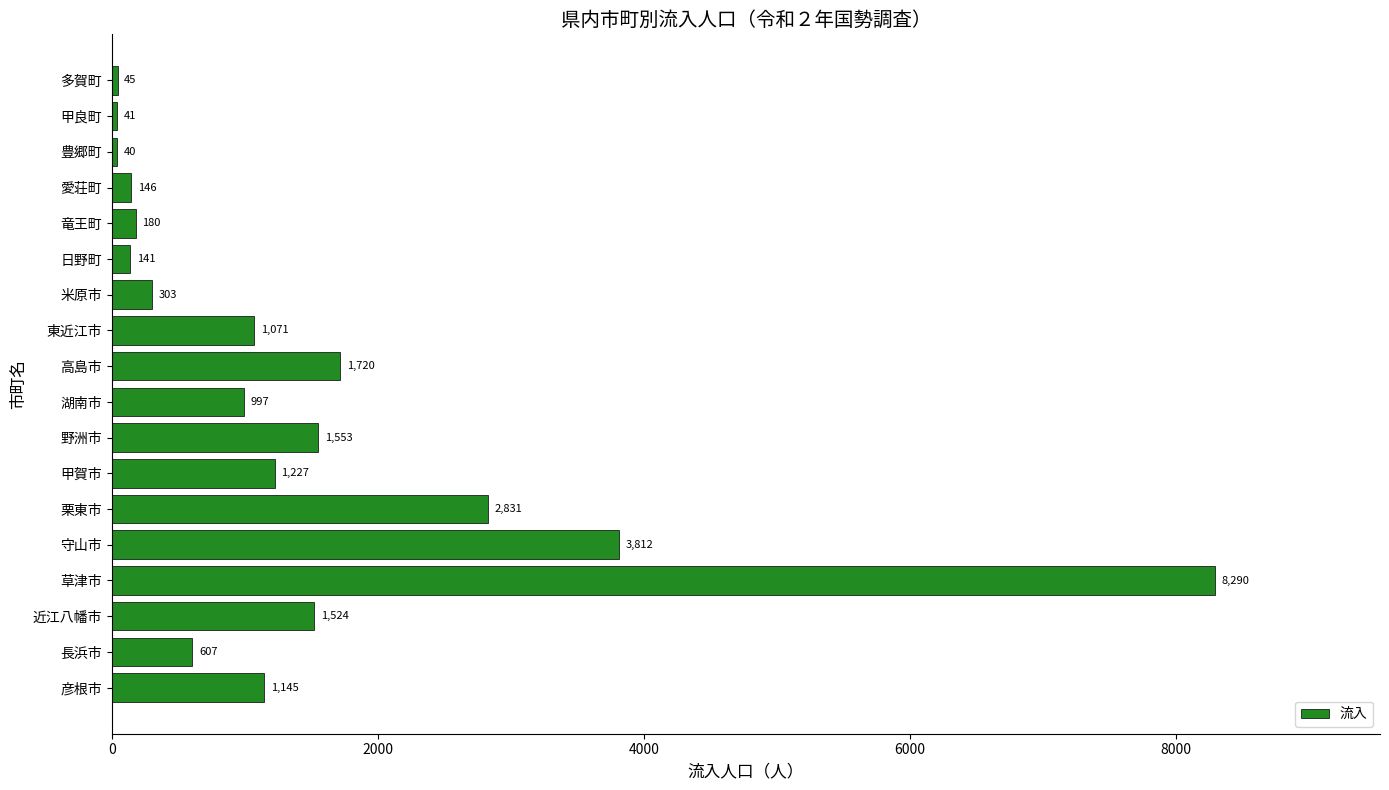

List the labels in order of value, largest first.

草津市, 守山市, 栗東市, 高島市, 野洲市, 近江八幡市, 甲賀市, 彦根市, 東近江市, 湖南市, 長浜市, 米原市, 竜王町, 愛荘町, 日野町, 多賀町, 甲良町, 豊郷町